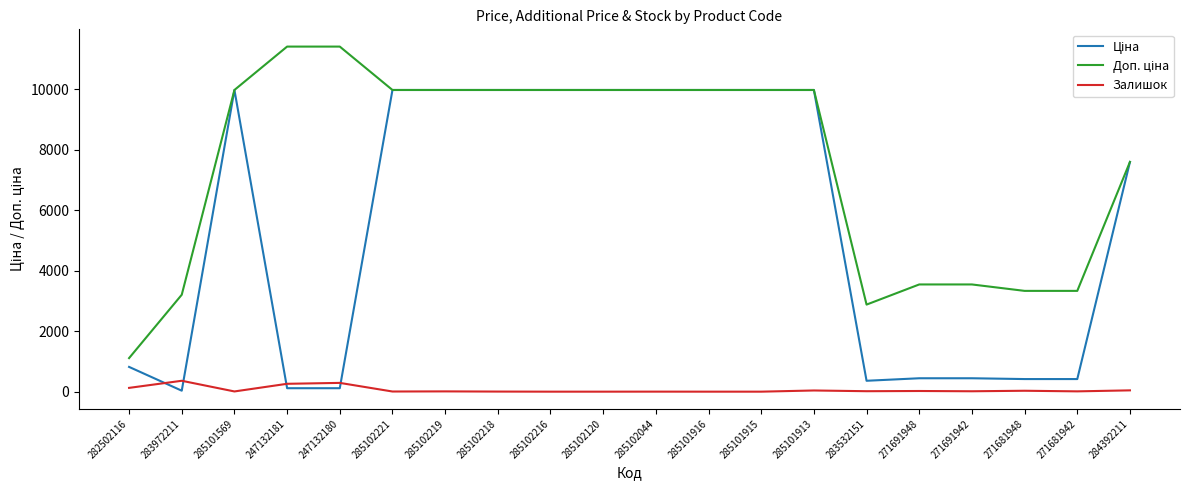

What is the highest value of the Залишок series?

360.0